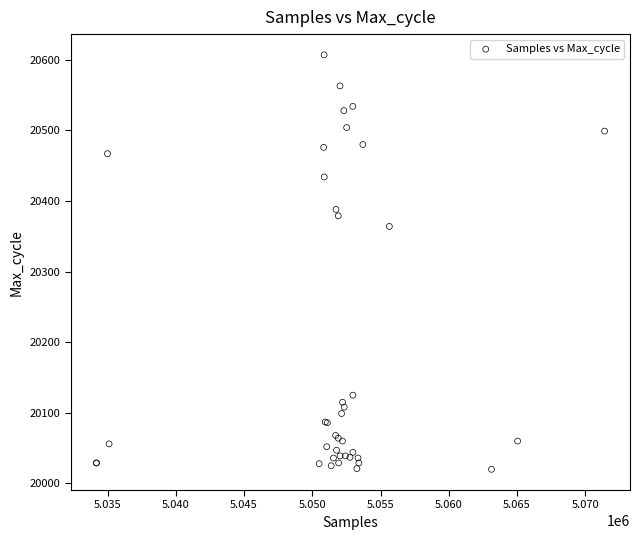

What Y value in the scatter plot is closest to 20313?

20364